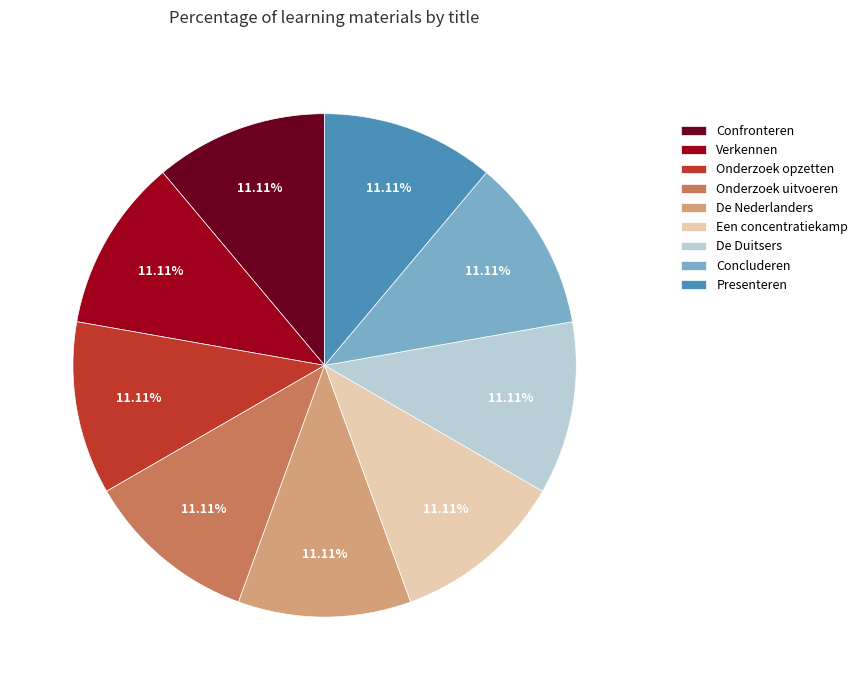

What is the ratio of the value at Concluderen to the value at Onderzoek uitvoeren?

1.0